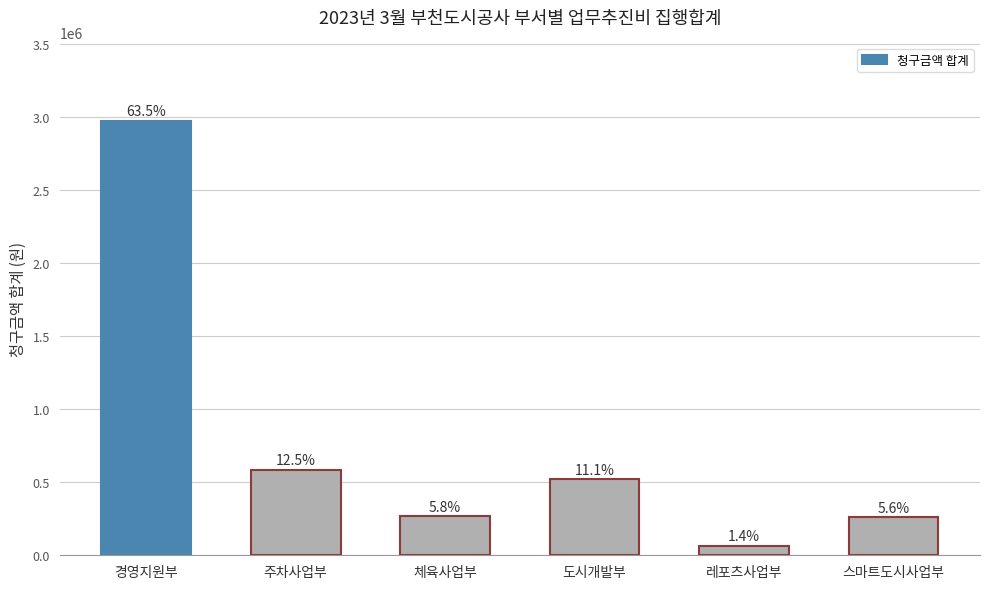

Between 도시개발부 and 레포츠사업부, which is larger?

도시개발부